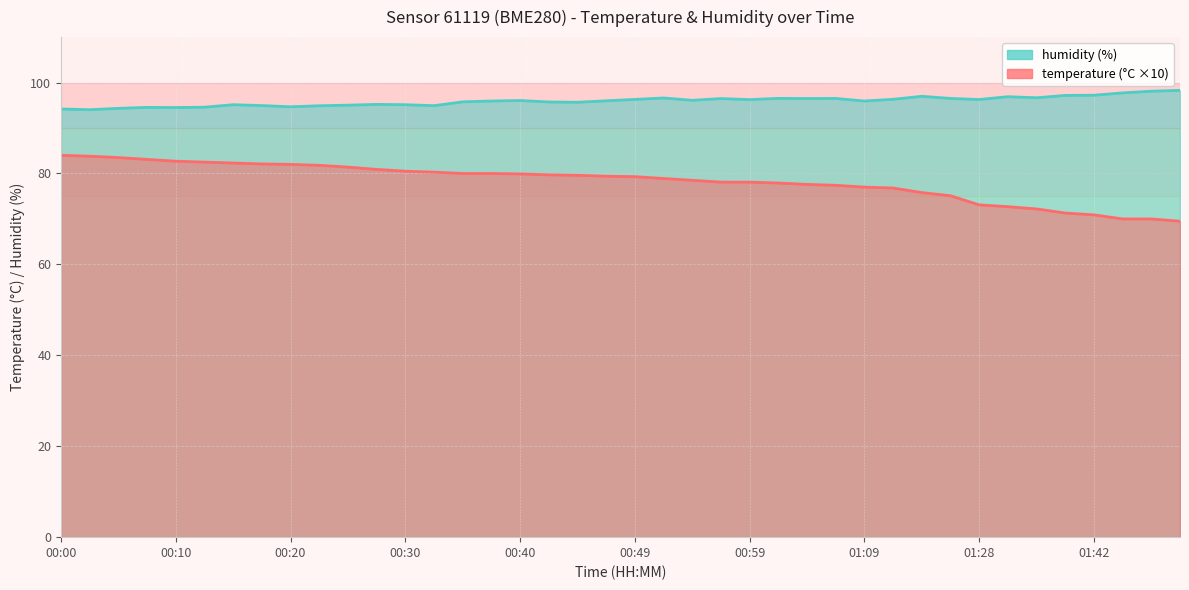

What is the value of the humidity point at the 1st from the left?

94.2